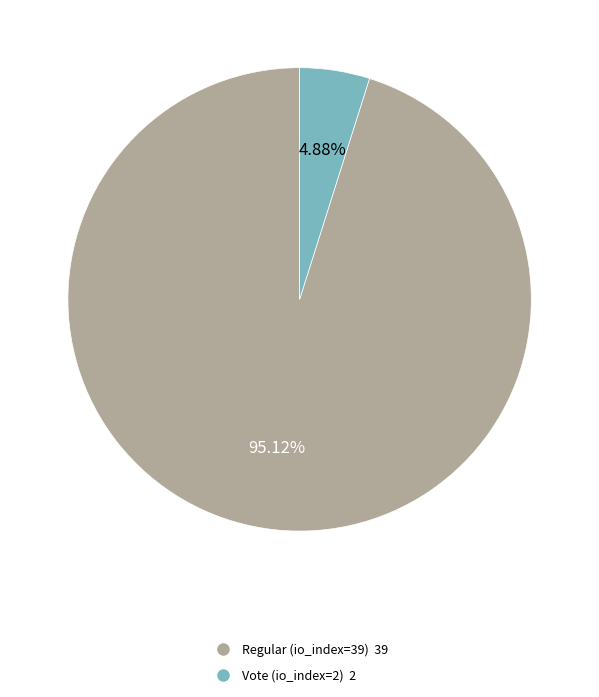

Is the sum of Regular (io_index=39) and Vote (io_index=2) greater than half?

Yes